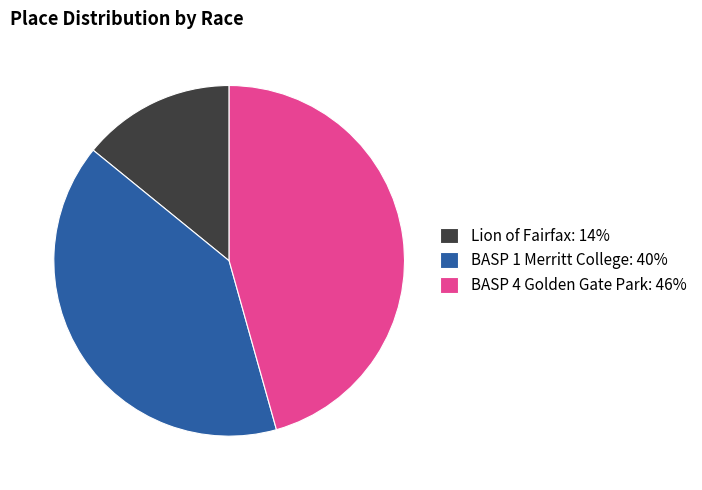

Which has a higher value, BASP 1 Merritt College or BASP 4 Golden Gate Park?

BASP 4 Golden Gate Park